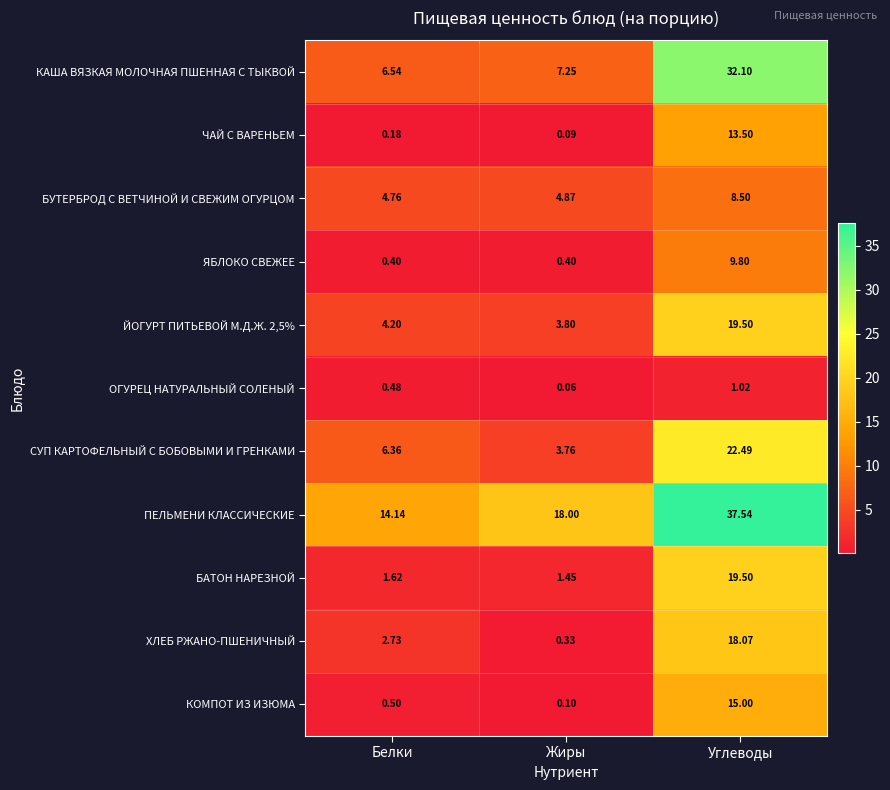

List the labels in order of КАША ВЯЗКАЯ МОЛОЧНАЯ ПШЕННАЯ С ТЫКВОЙ value, smallest first.

Белки, Жиры, Углеводы